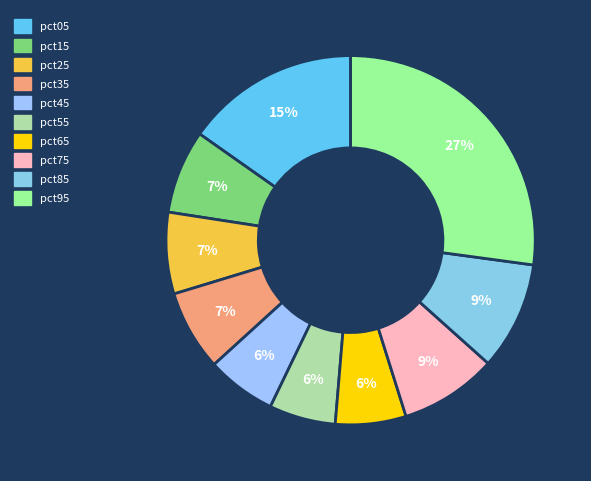

How many slices are in this pie chart?

10